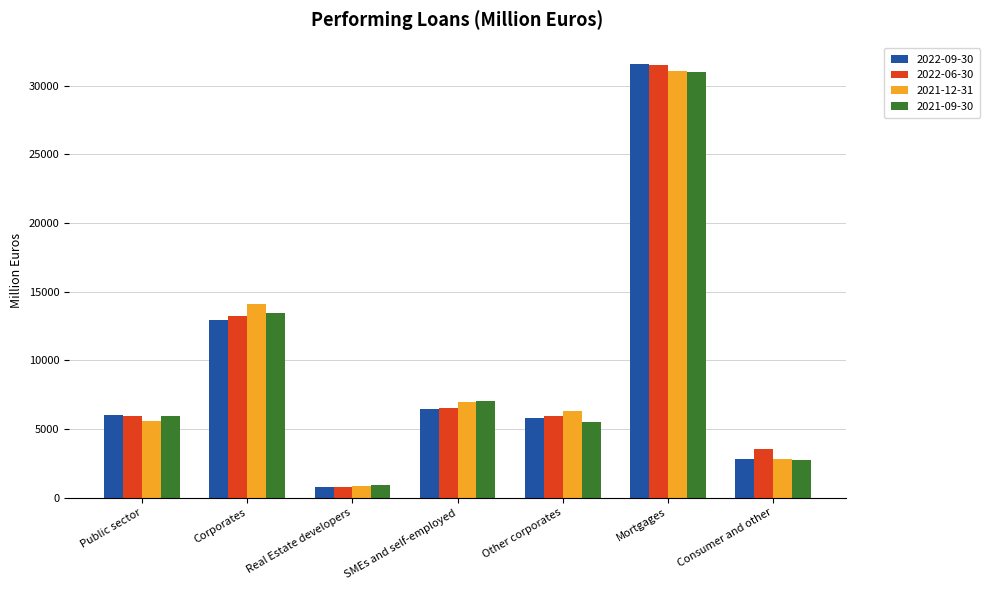

Are the bars horizontal?

No